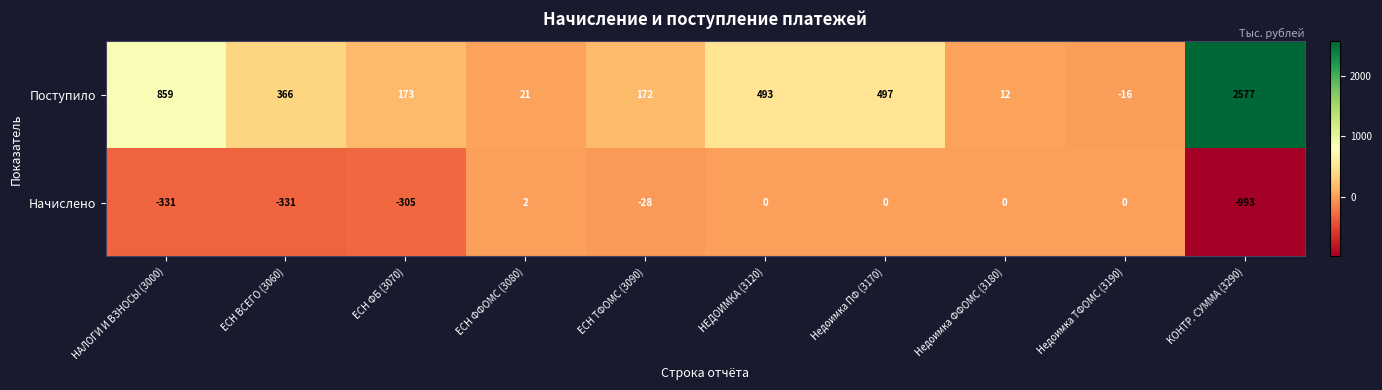

Which label corresponds to the largest value in the chart?

КОНТР. СУММА (3290)